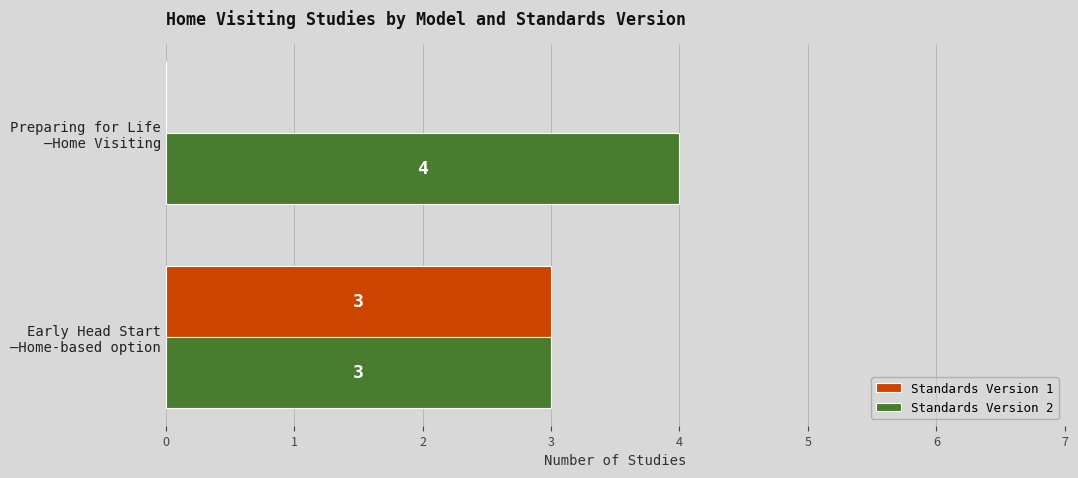

Which series has the largest total across all categories?

Standards Version 2